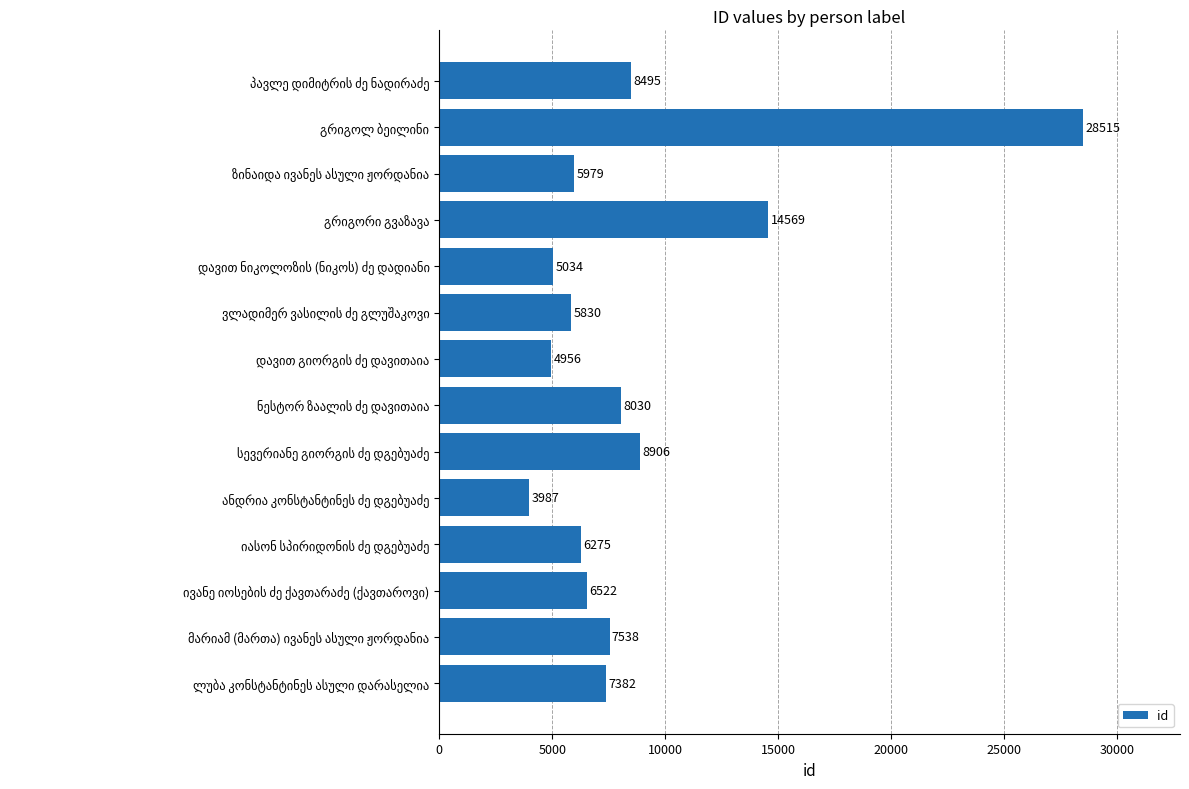

What is the value of the 12th bar from the top?

6522